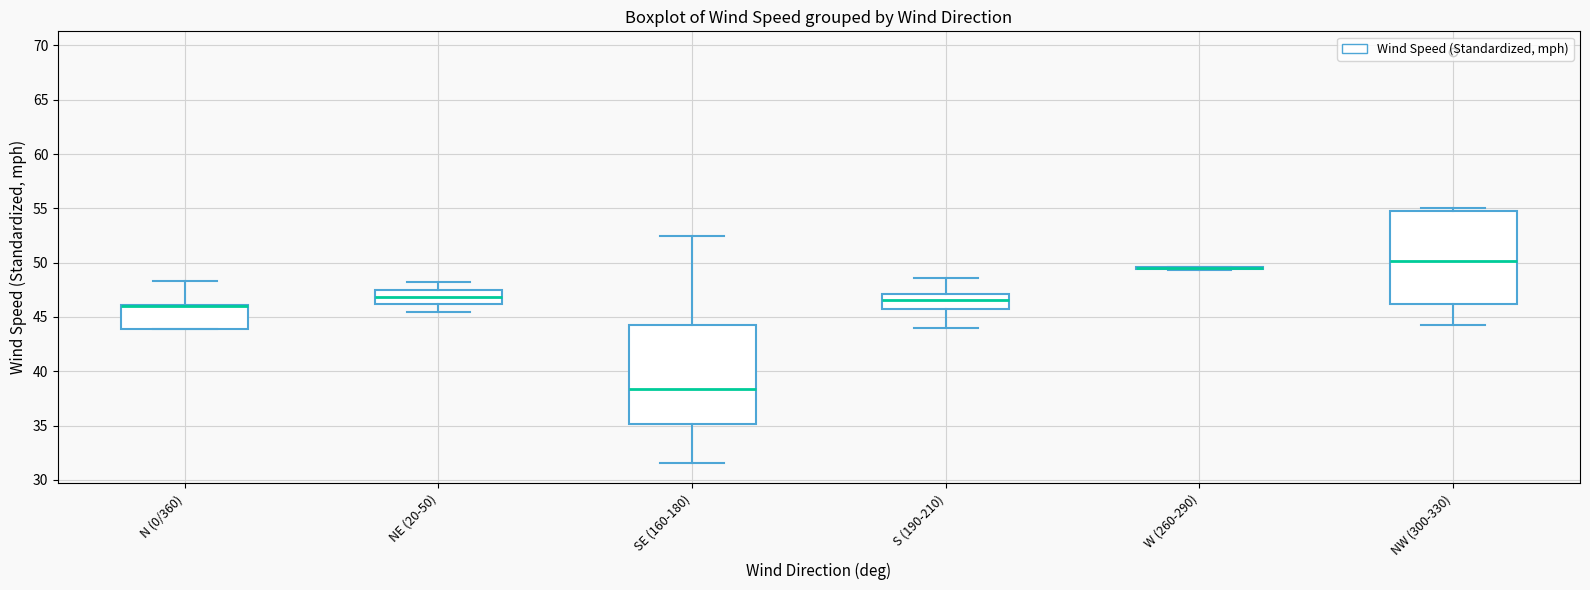

Reading left to right, transcribe this box plot: for each box, give where its median line is, the range the box spans, and where its two whiskers end, as read against the y-axis. The values are not printed on the chart, so give them approximately, as read against the axis.

N (0/360): median 46.0 (drawn on the box's upper edge), box 44.0 to 46.0, whiskers 44.0 to 48.5
NE (20-50): median 47.0, box 46.0 to 47.5, whiskers 45.5 to 48.0
SE (160-180): median 38.5, box 35.0 to 44.0, whiskers 31.5 to 52.5
S (190-210): median 46.5, box 45.5 to 47.0, whiskers 44.0 to 48.5
W (260-290): box collapsed to a line at 49.5, whiskers 49.5 to 49.5
NW (300-330): median 50.0, box 46.0 to 55.0, whiskers 44.0 to 55.0 (just above the box's upper edge)